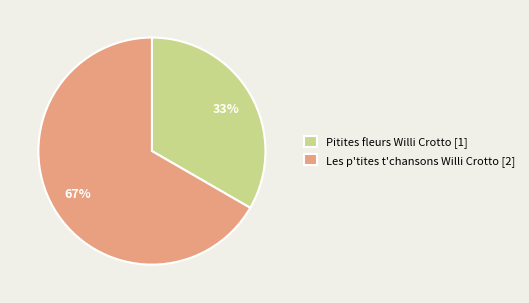

True or false: Pitites fleurs Willi Crotto accounts for 20% of the total.

False